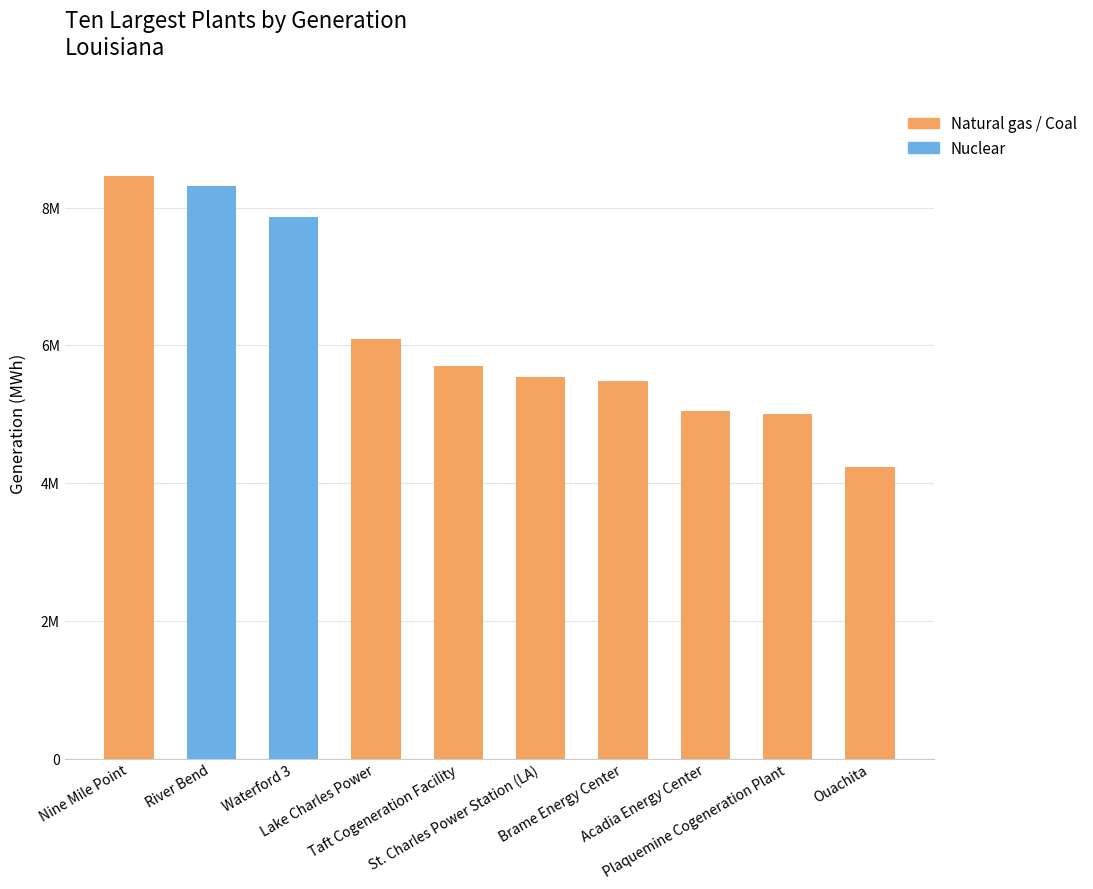

How many data points are less than 5698863?

5